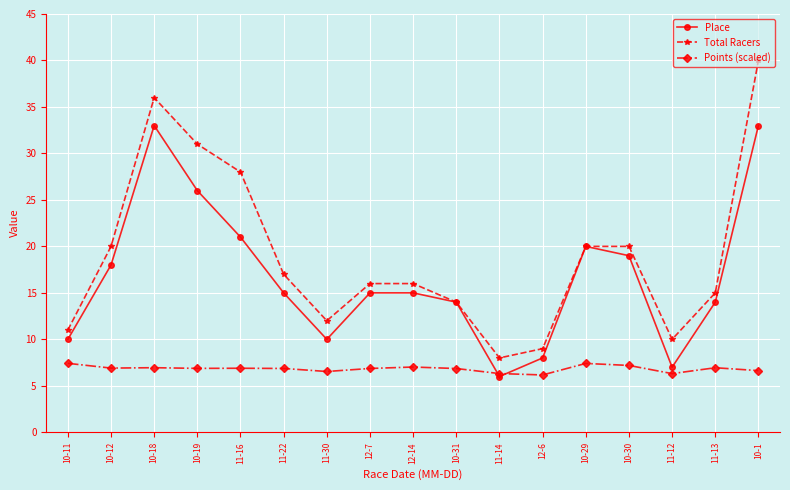

At 10-1, list the series in order from smallest to largest.

Points (scaled), Place, Total Racers